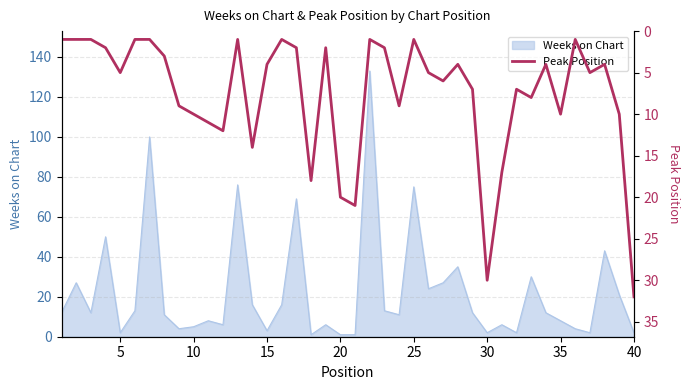

How many lines are shown in the chart?

1